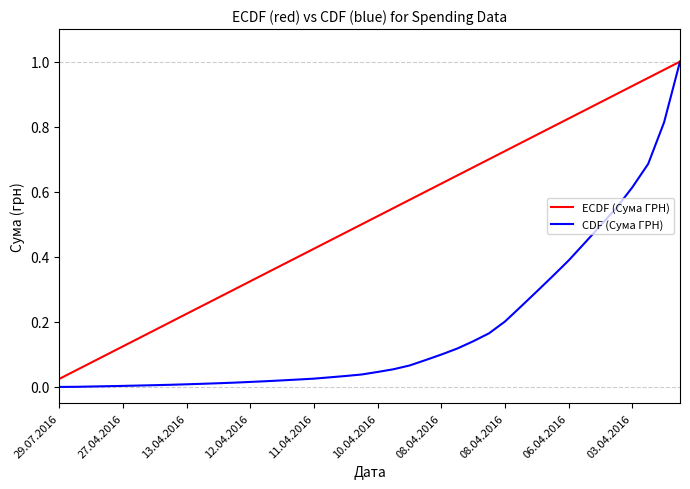

Which series has the widest spread of values?

CDF (Сума ГРН)